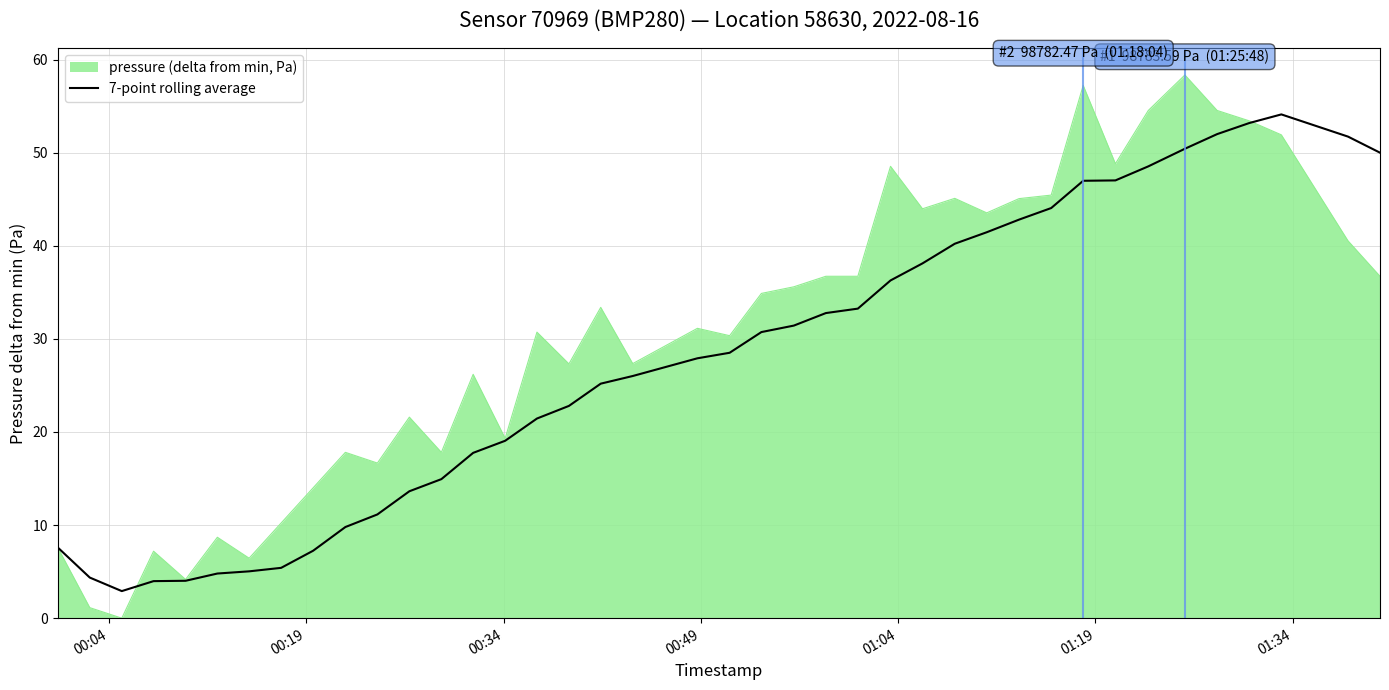

Which series has the largest total across all categories?

pressure (delta from min, Pa)